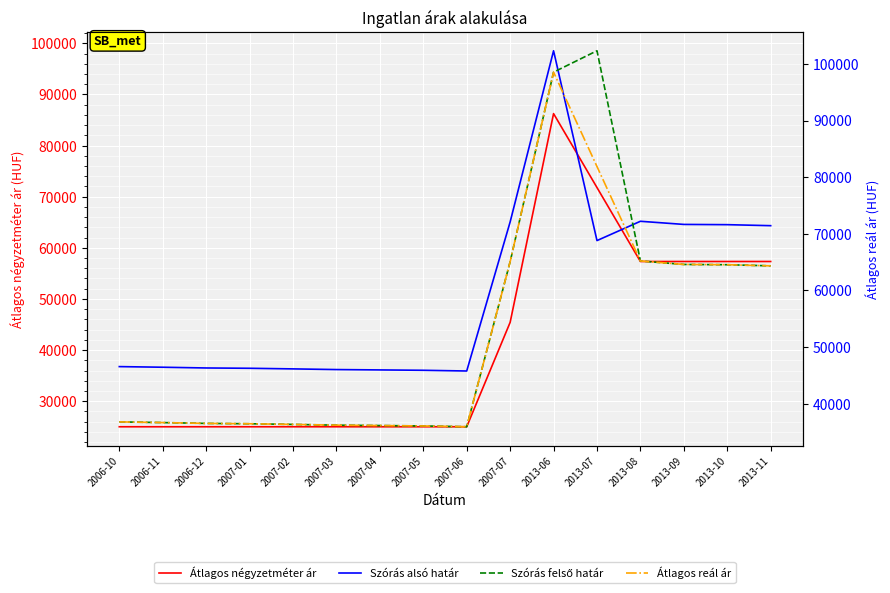

At which category is the sum across all series the highest?

2013-06